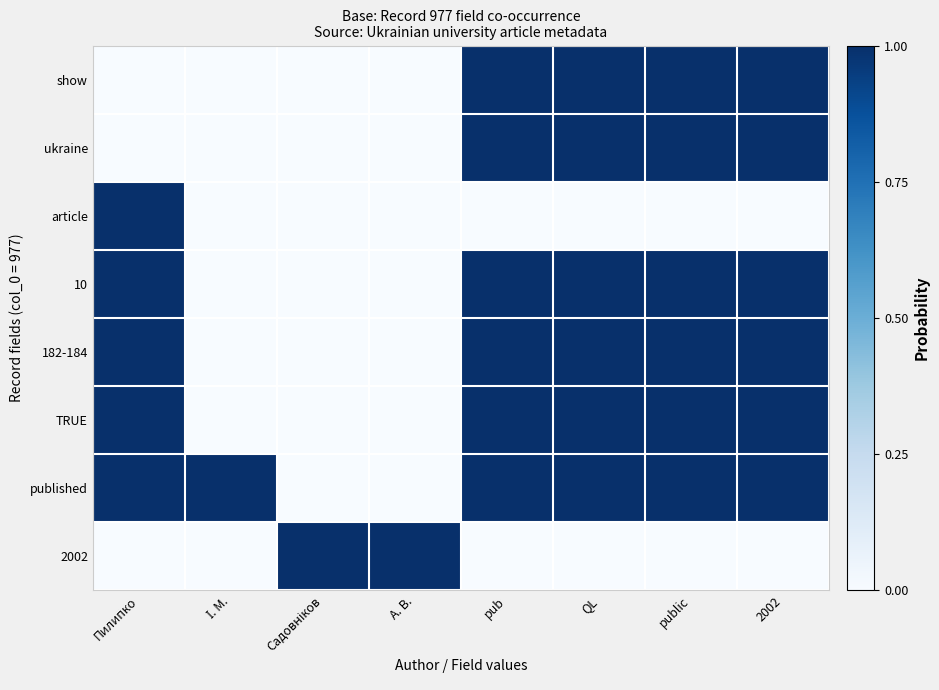

Which has a higher value, 2002 or QL?

2002